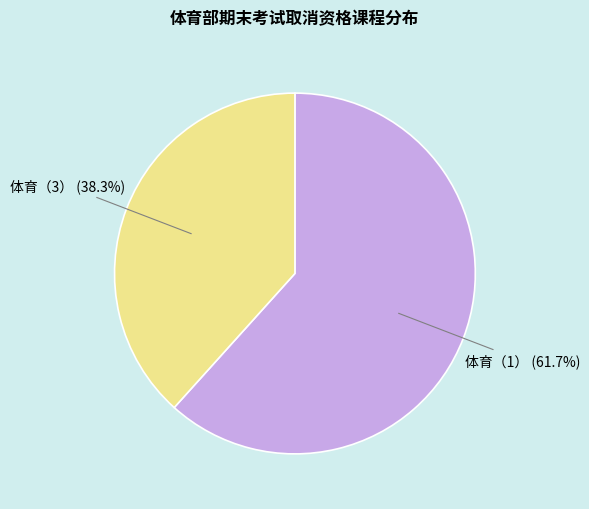

How many segments does this pie chart have?

2